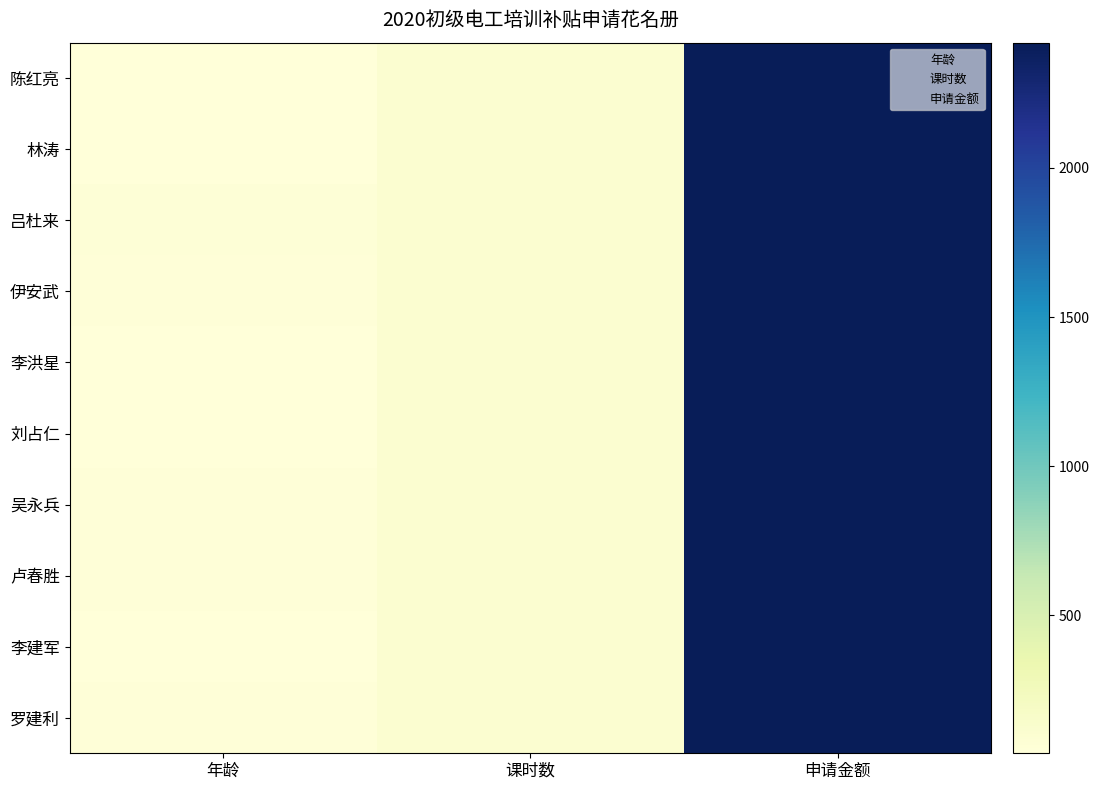

How many distinct data groups are displayed?

10